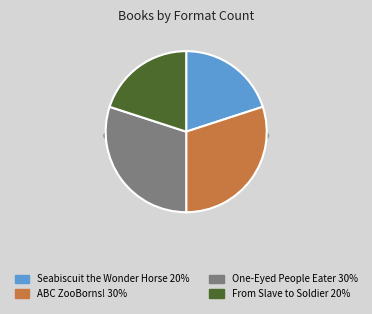

Count the number of slices in the pie.

4